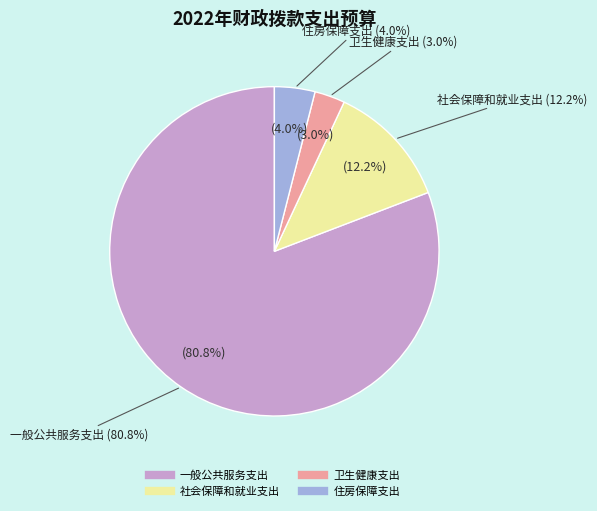

What percentage is the 社会保障和就业支出 slice, to the nearest percent?

12%